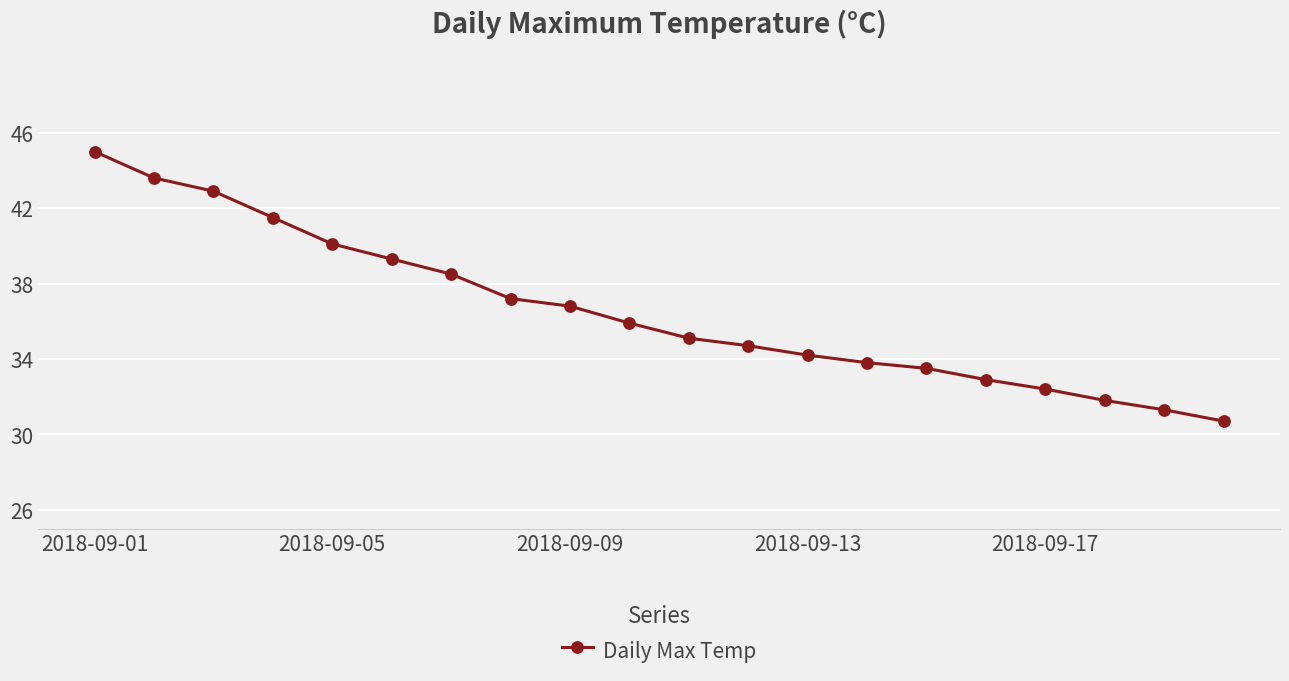

How many lines are shown in the chart?

1